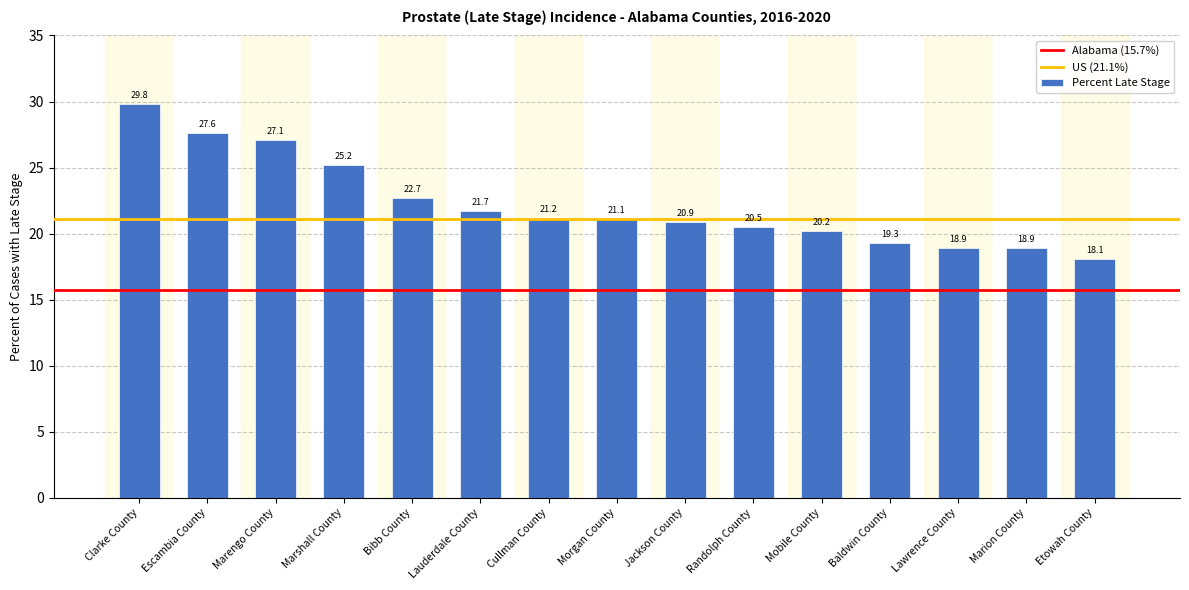

What position from the right is Escambia County?

14